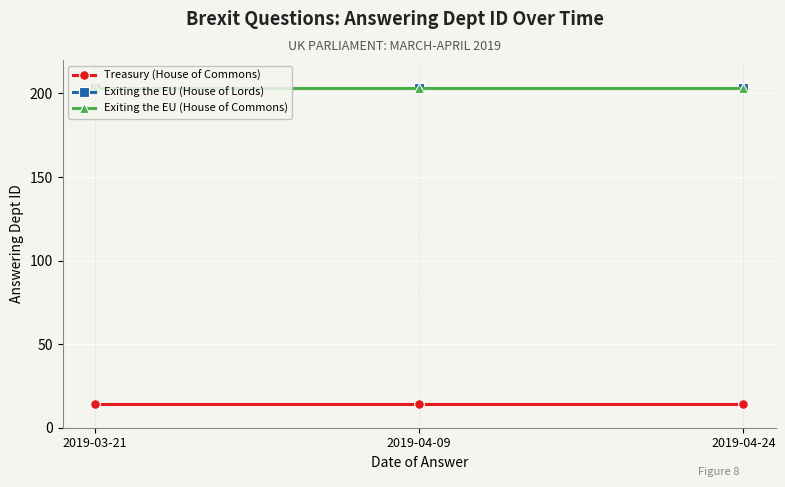

At which label does Exiting the EU (House of Commons) reach its peak?

2019-03-21